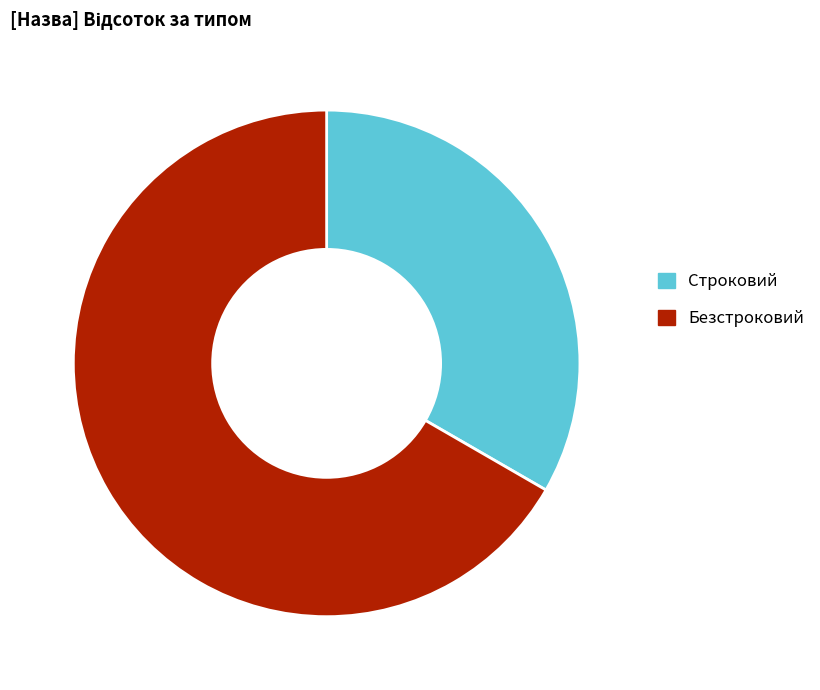

Which slice is the largest?

Безстроковий